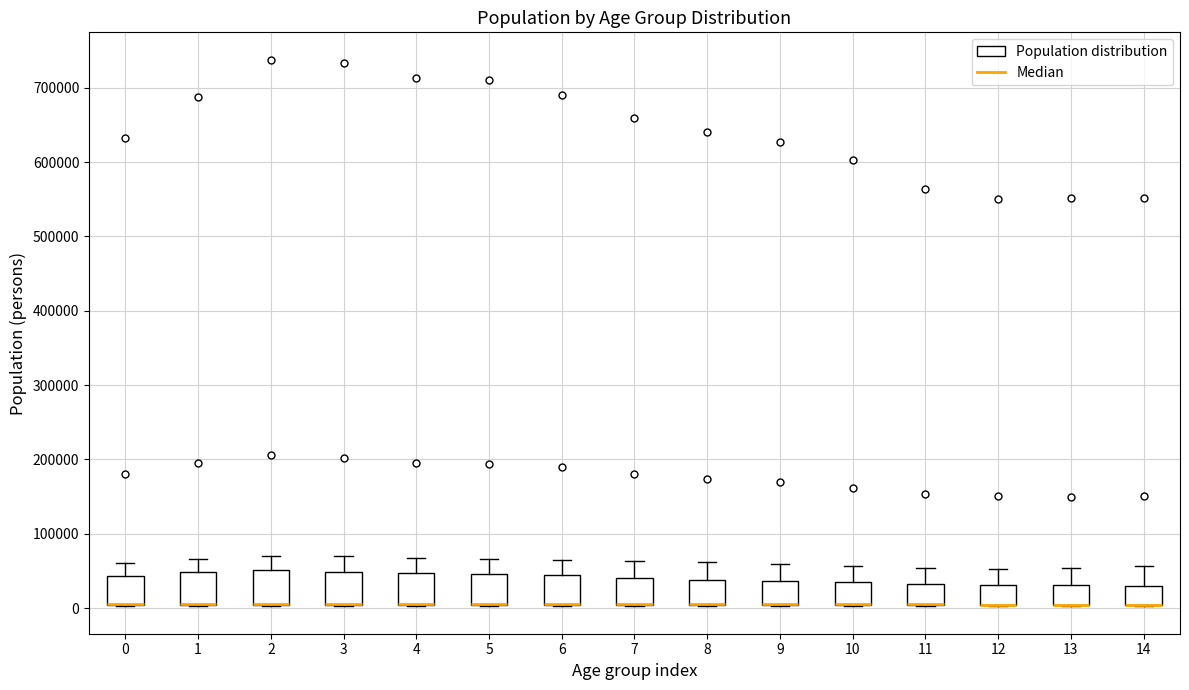

Reading left to right, read every box against the y-axis: the position of its median line, the range the box covers, and the ends of its whiskers. The values are not printed on the chart, so give them approximately, as read against the axis.

0: median 10000 (drawn on the box's lower edge), box 0 to 40000, whiskers 0 to 60000
1: median 10000 (drawn on the box's lower edge), box 0 to 50000, whiskers 0 to 70000
2: median 10000 (drawn on the box's lower edge), box 0 to 50000, whiskers 0 to 70000
3: median 10000 (drawn on the box's lower edge), box 0 to 50000, whiskers 0 to 70000
4: median 10000 (drawn on the box's lower edge), box 0 to 50000, whiskers 0 to 70000
5: median 10000 (drawn on the box's lower edge), box 0 to 50000, whiskers 0 to 70000
6: median 10000 (drawn on the box's lower edge), box 0 to 40000, whiskers 0 to 70000
7: median 10000 (drawn on the box's lower edge), box 0 to 40000, whiskers 0 to 60000
8: median 10000 (drawn on the box's lower edge), box 0 to 40000, whiskers 0 to 60000
9: median 10000 (drawn on the box's lower edge), box 0 to 40000, whiskers 0 to 60000
10: median 10000 (drawn on the box's lower edge), box 0 to 30000, whiskers 0 to 60000
11: median 10000 (drawn on the box's lower edge), box 0 to 30000, whiskers 0 to 50000
12: median 0 (drawn on the box's lower edge), box 0 to 30000, whiskers 0 to 50000
13: median 0 (drawn on the box's lower edge), box 0 to 30000, whiskers 0 to 50000
14: median 0 (drawn on the box's lower edge), box 0 to 30000, whiskers 0 to 60000